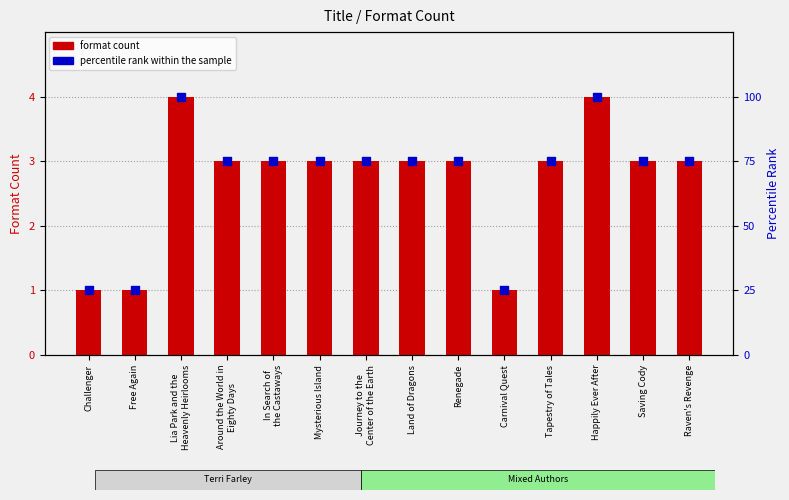

Is the value of percentile rank within the sample at Mysterious Island greater than the value of format count at Land of Dragons?

Yes